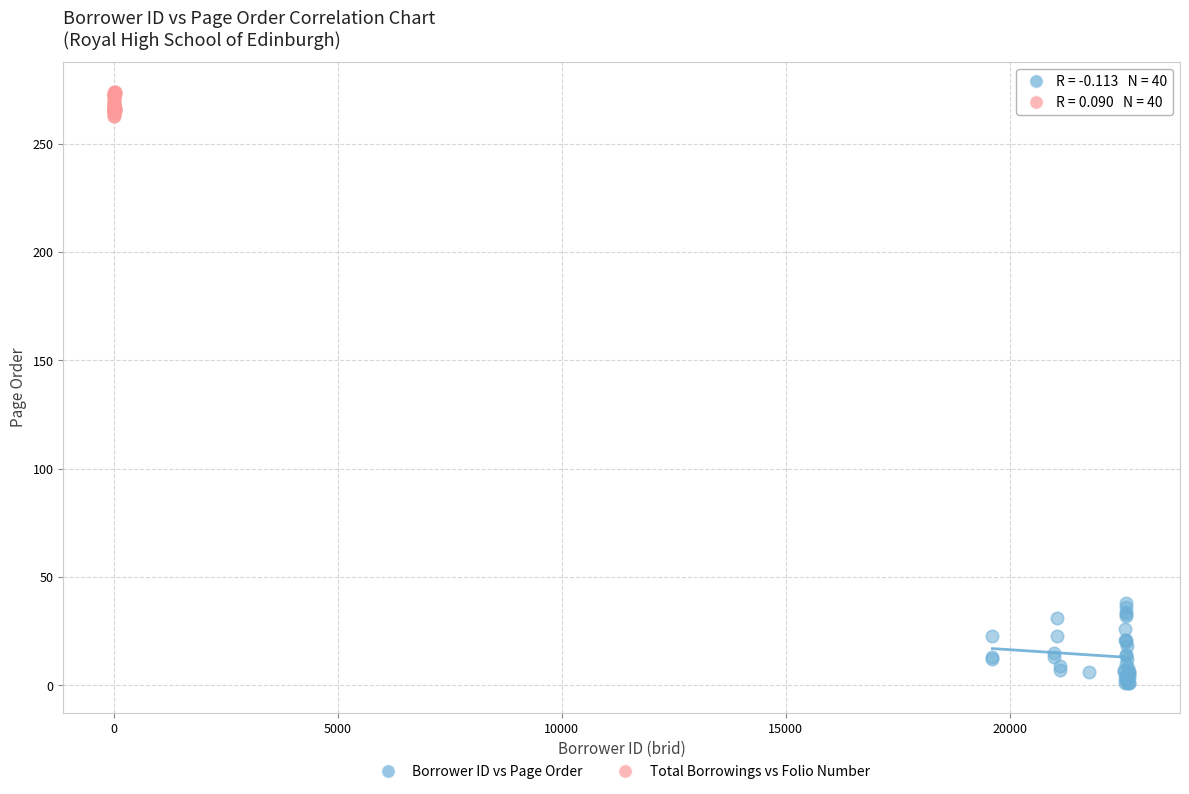

What are all the series names shown in the legend?

Borrower ID vs Page Order, Total Borrowings vs Folio Number